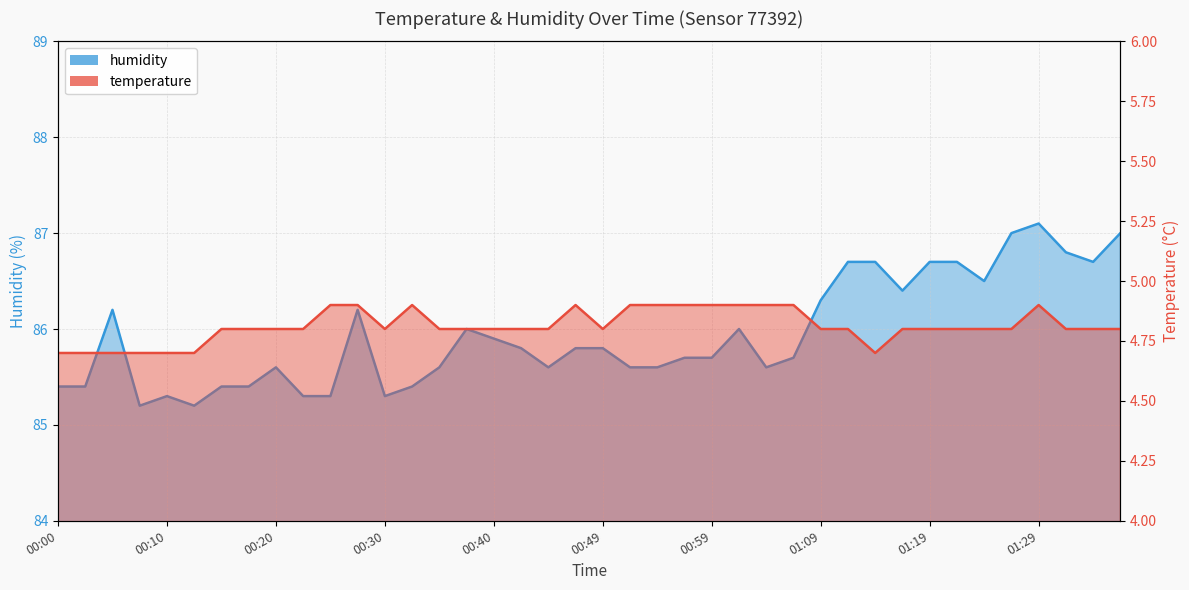

List the series in order of their overall mean, lowest first.

temperature, humidity